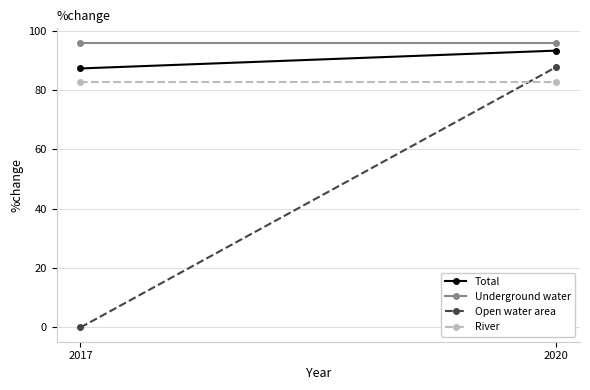

Between 2017 and 2020, which series saw the biggest shift?

Open water area